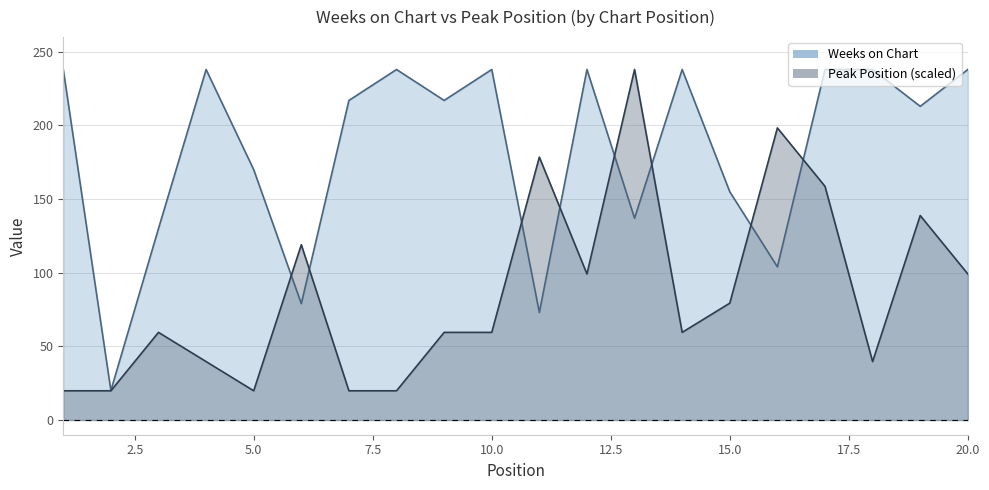

Is the value of Weeks on Chart at 14 greater than the value of Peak Position at 9?

Yes